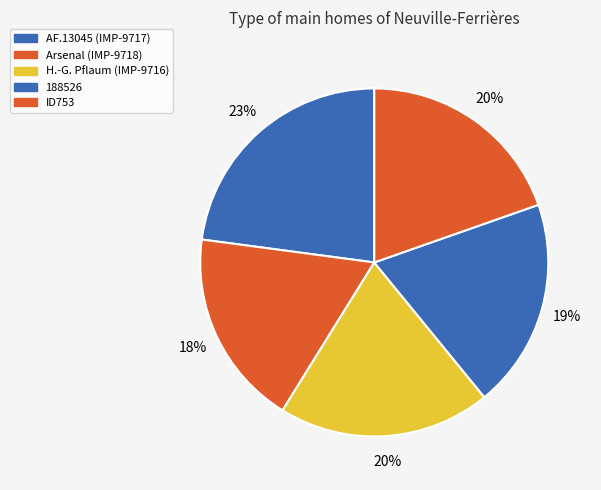

Which slice is the smallest?

Arsenal (IMP-9718)